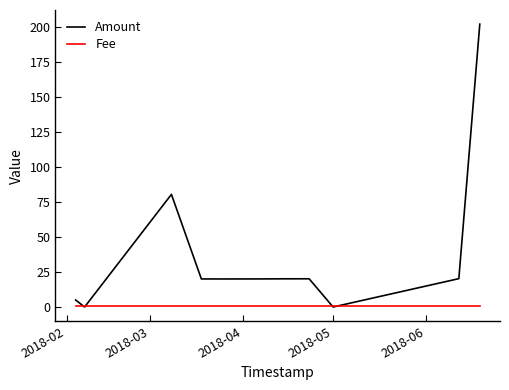

The value of Amount at 2018-06 is 27.1. True or false?

False